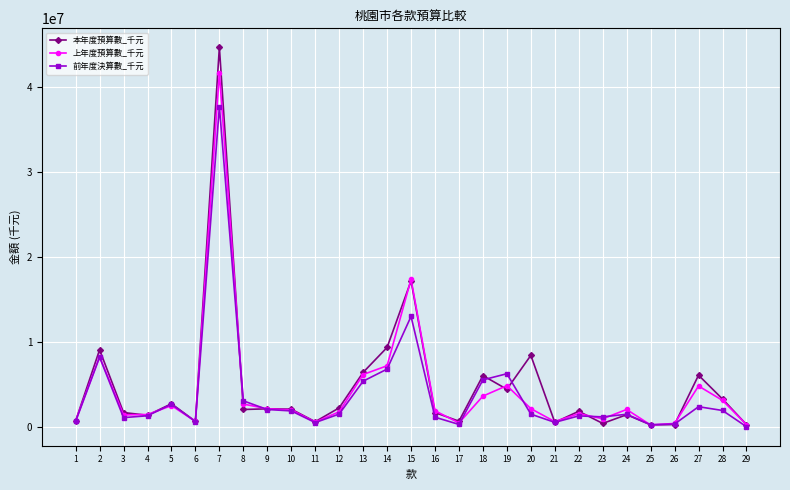

Does the chart display data point markers on the line(s)?

Yes